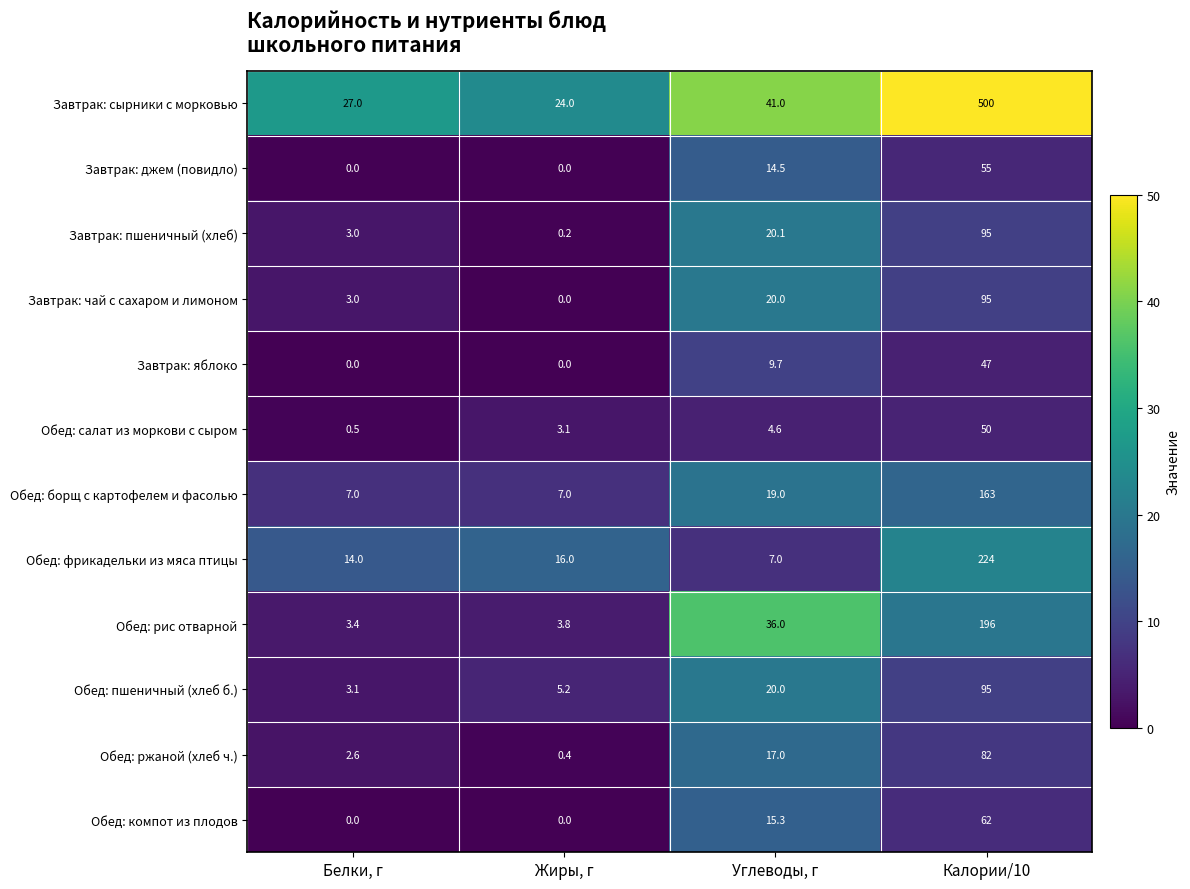

At which label is Обед: пшеничный (хлеб б.) closest to 49?

Углеводы, г